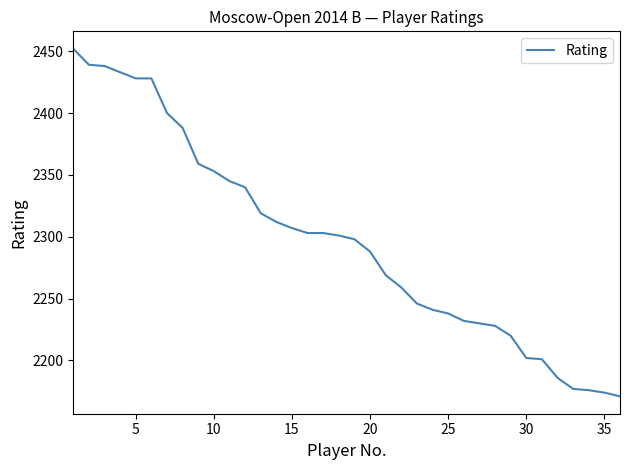

What is the difference between the maximum and minimum values?

281